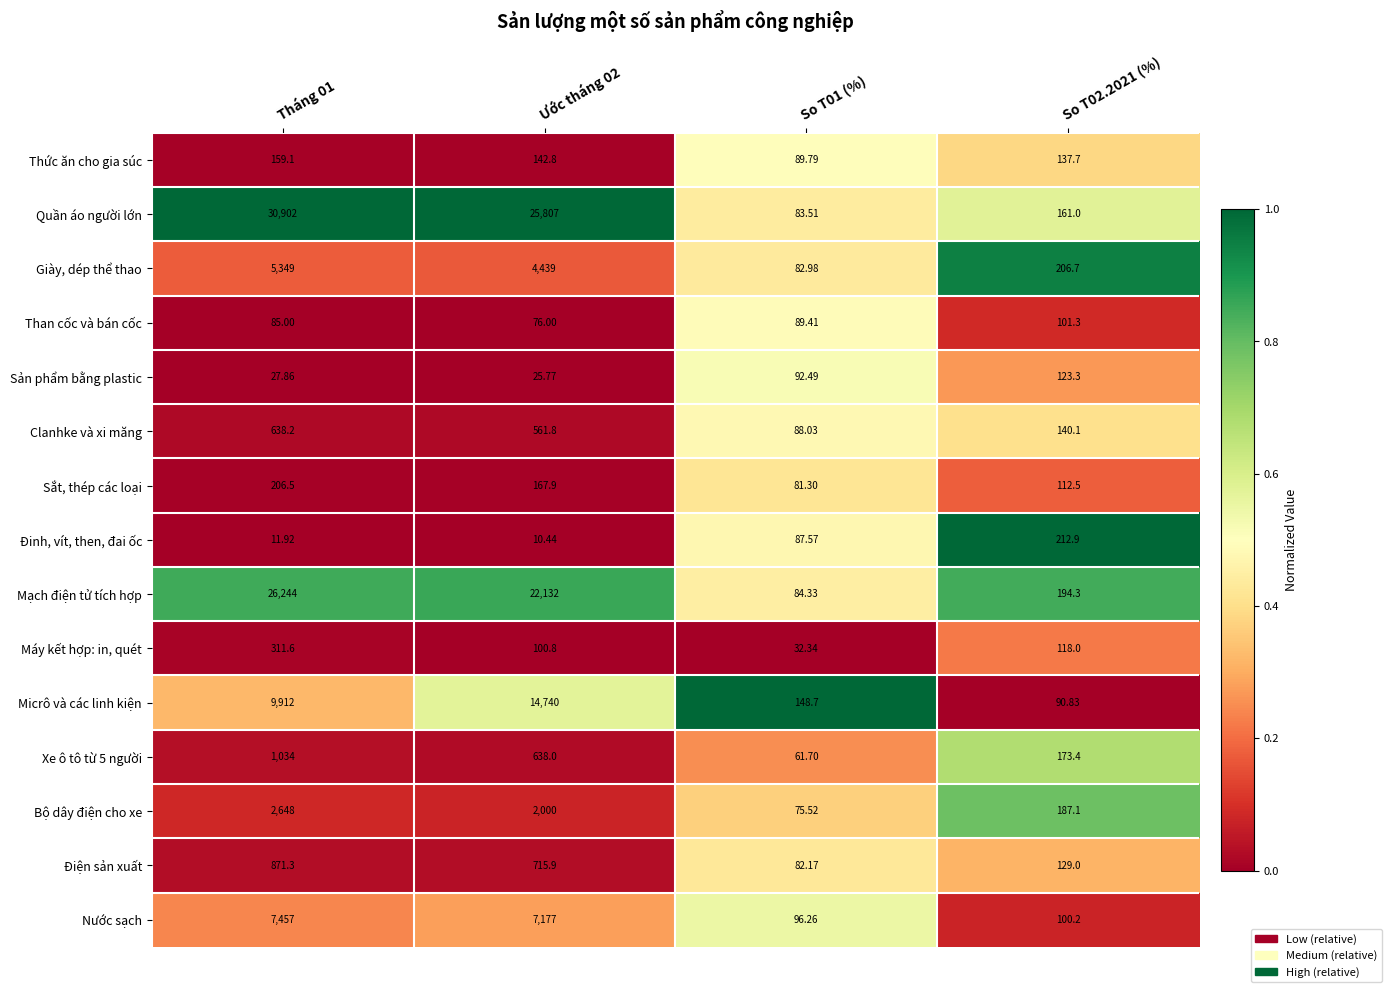

Which series has the largest total across all categories?

Quần áo người lớn